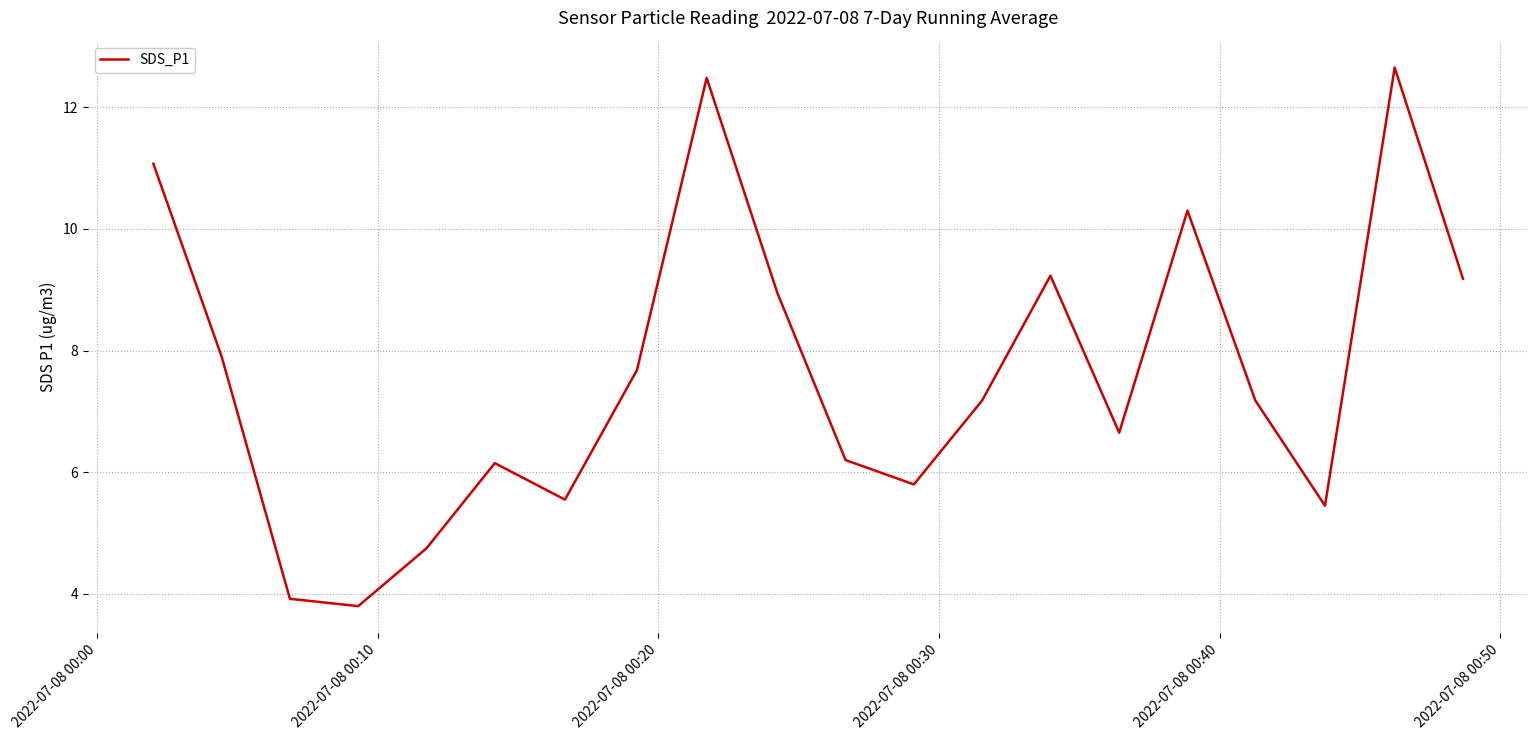

What is the maximum value shown in the chart?

12.7